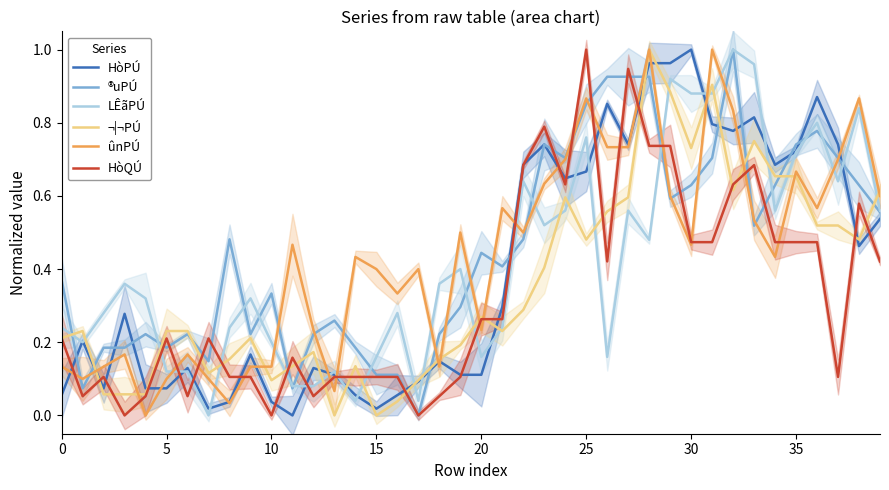

Which series has the largest total across all categories?

®uPÚ